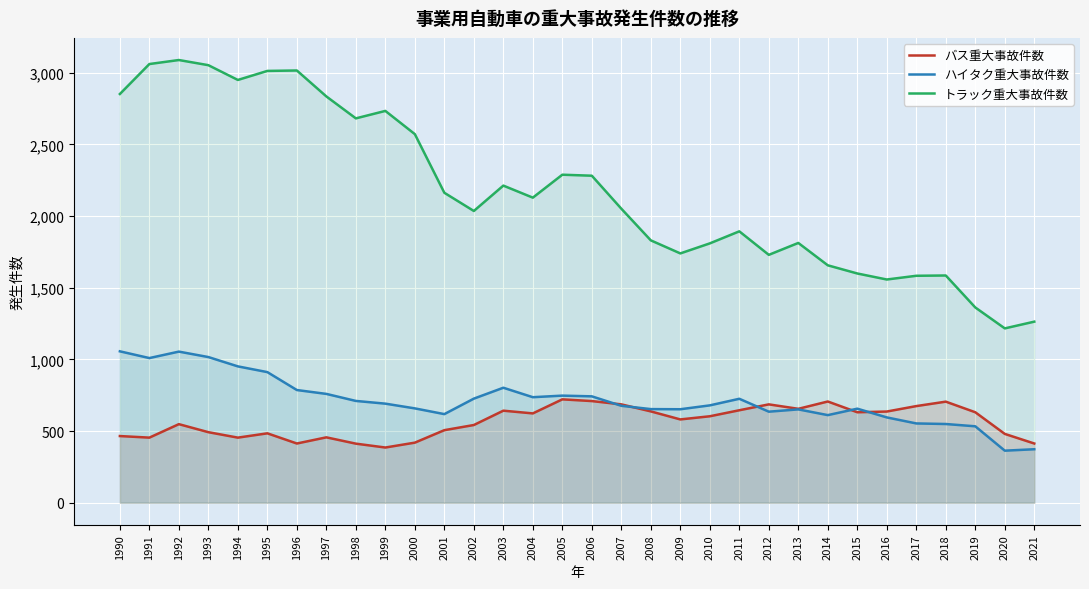

What is the value of the ハイタク重大事故件数 point at the 13th from the left?

726